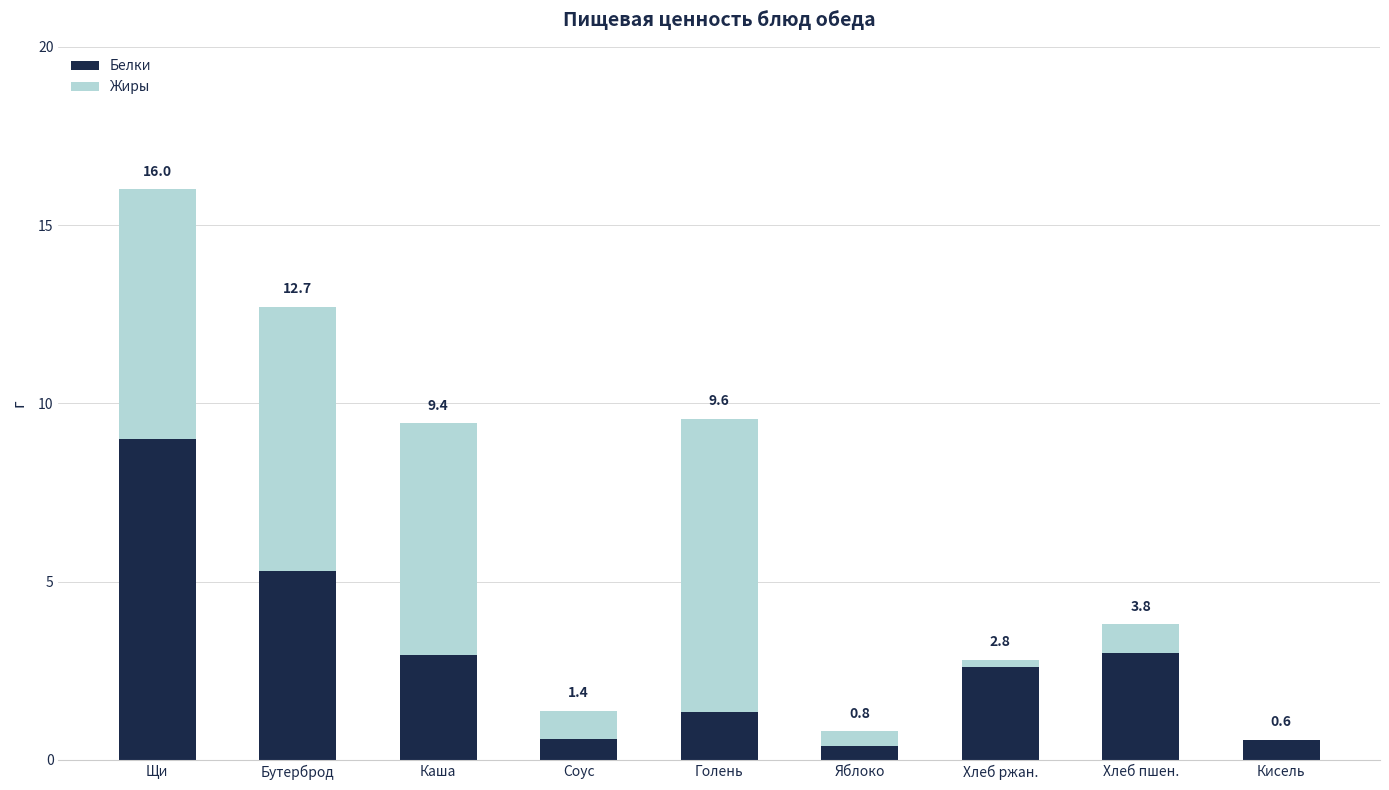

What is the label of the 3rd bar from the left?

Каша